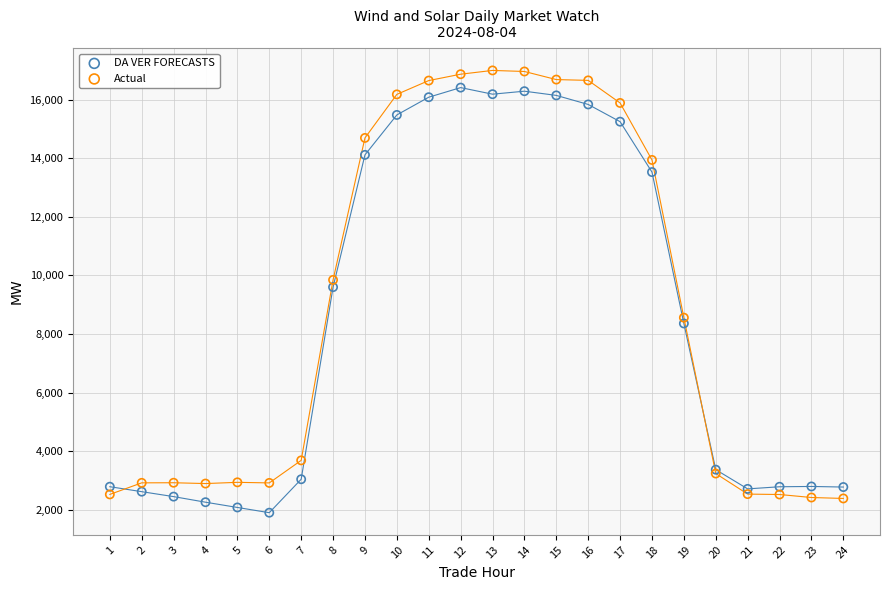

What is the X range (max minus min) for the scatter plot?

23.0